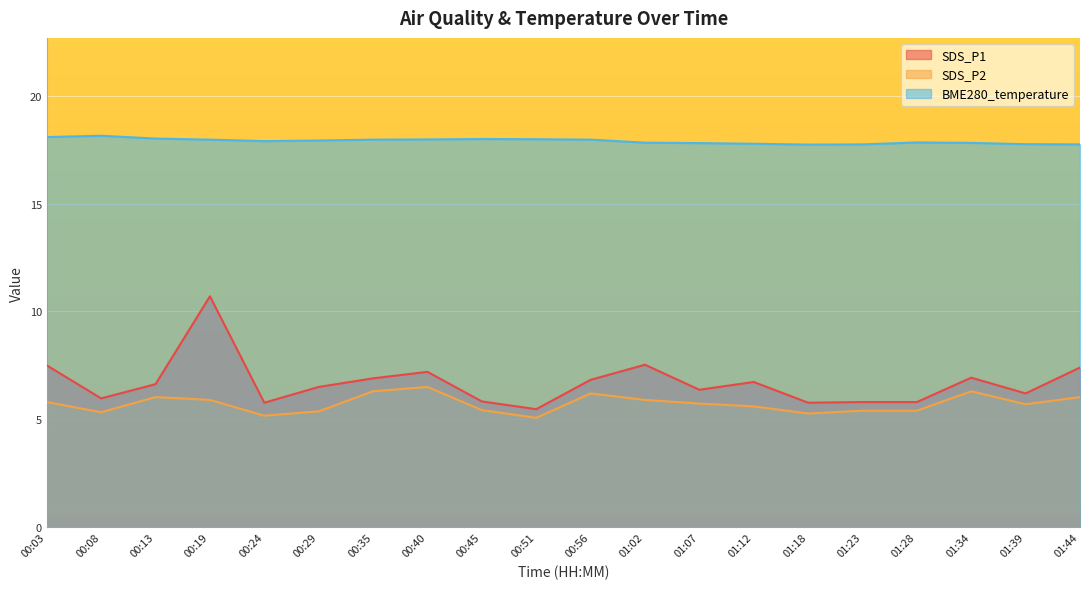

How many interior local valleys does the SDS_P2 series have?

5